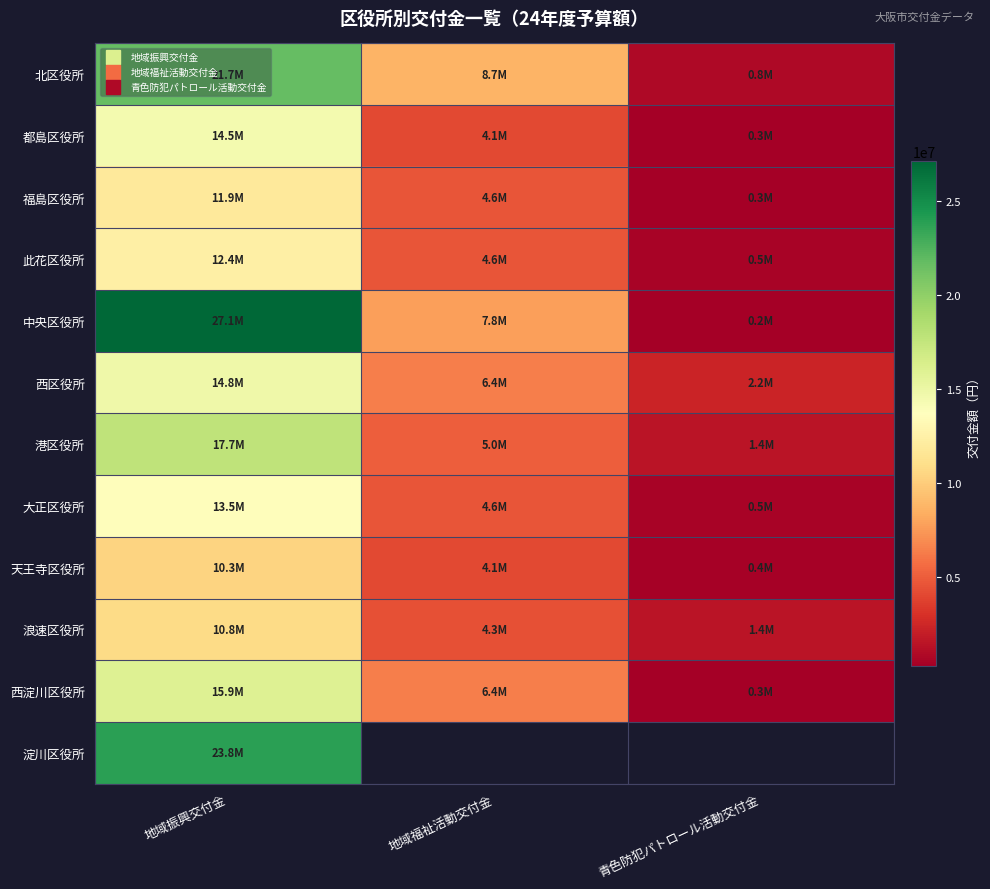

Which series has the largest range (max minus min)?

中央区役所